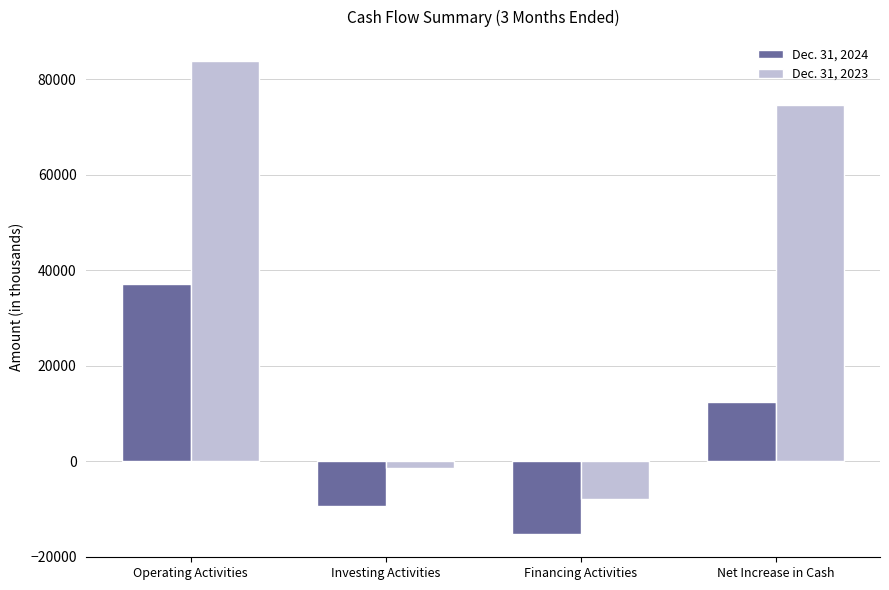

At which category does the chart reach its minimum across all series?

Financing Activities